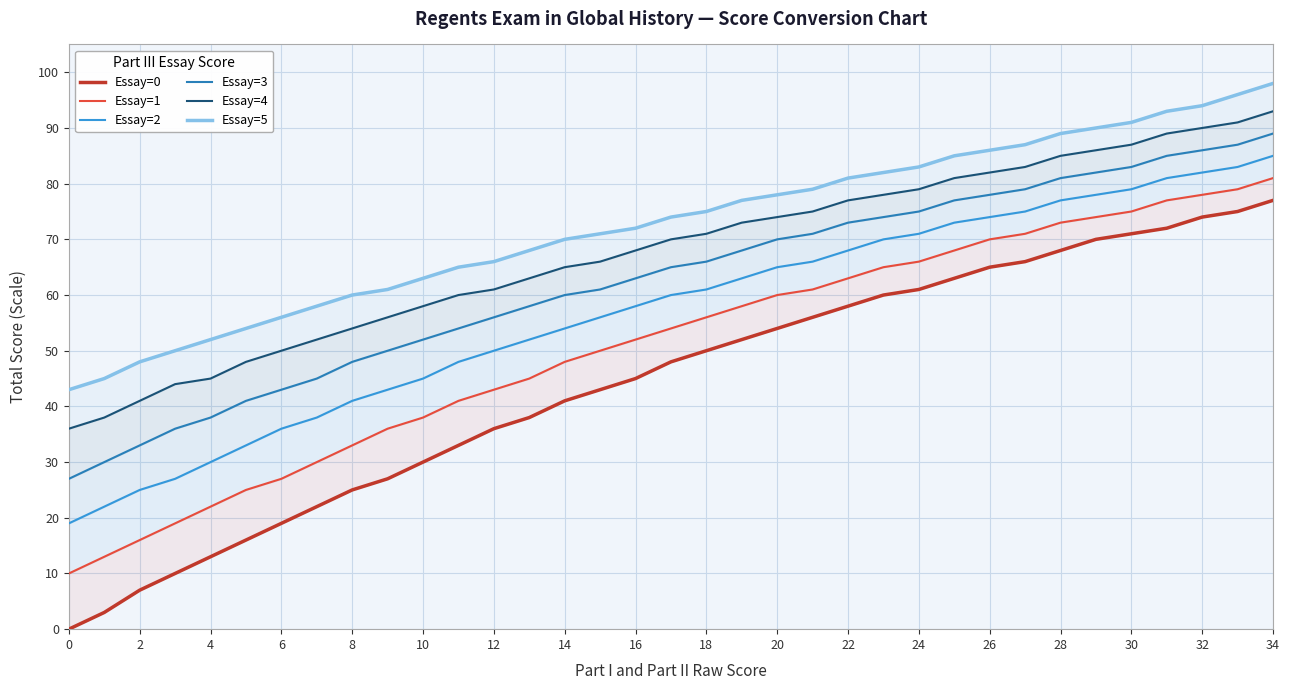

What is the sum of all Essay=1 values?

1777